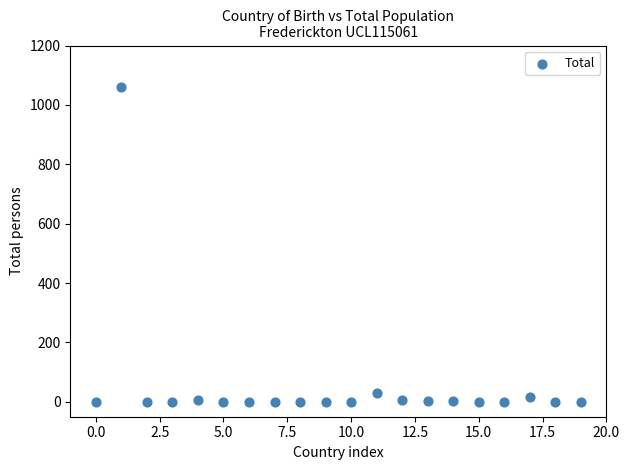

What is the range of Y values (max minus min)?

1061